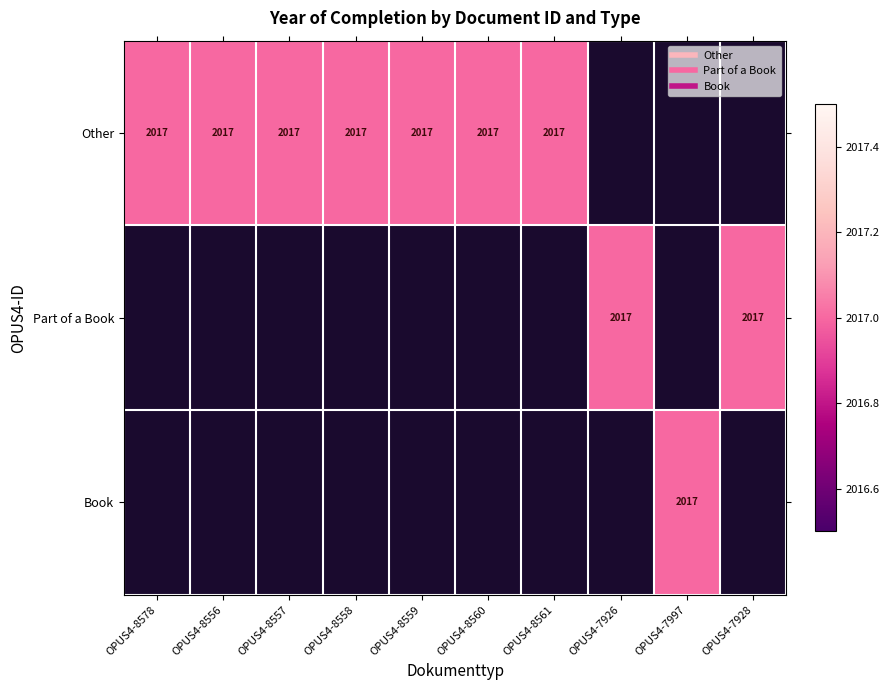

Rank the series by their average value, from lowest to highest.

Book, Part of a Book, Other